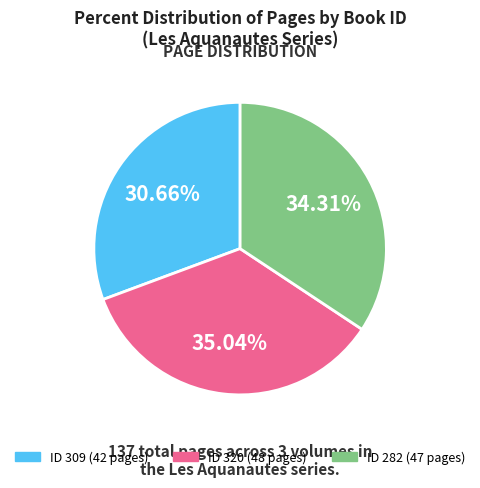

Is there any slice that represents more than half of the pie?

No